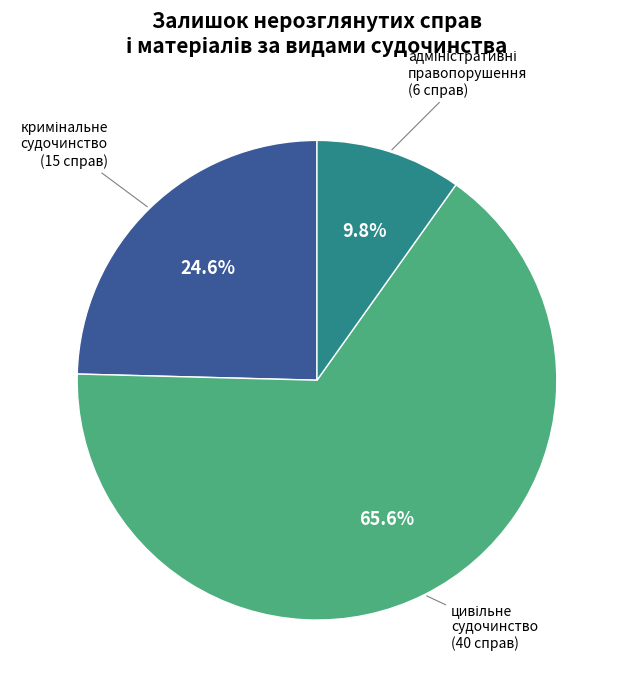

Count the number of slices in the pie.

3